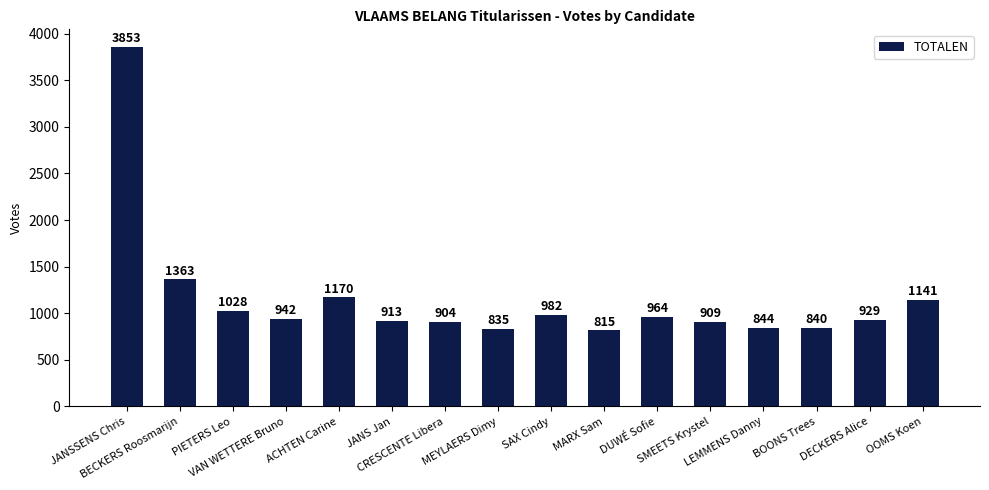

What is the maximum value shown in the chart?

3853